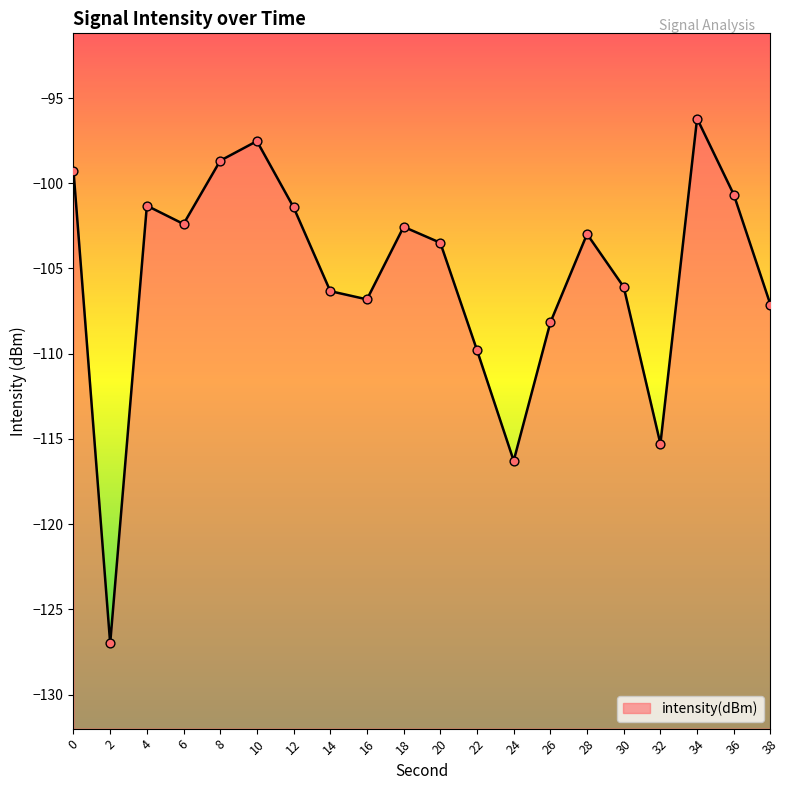

Between 16 and 12, which is larger?

12